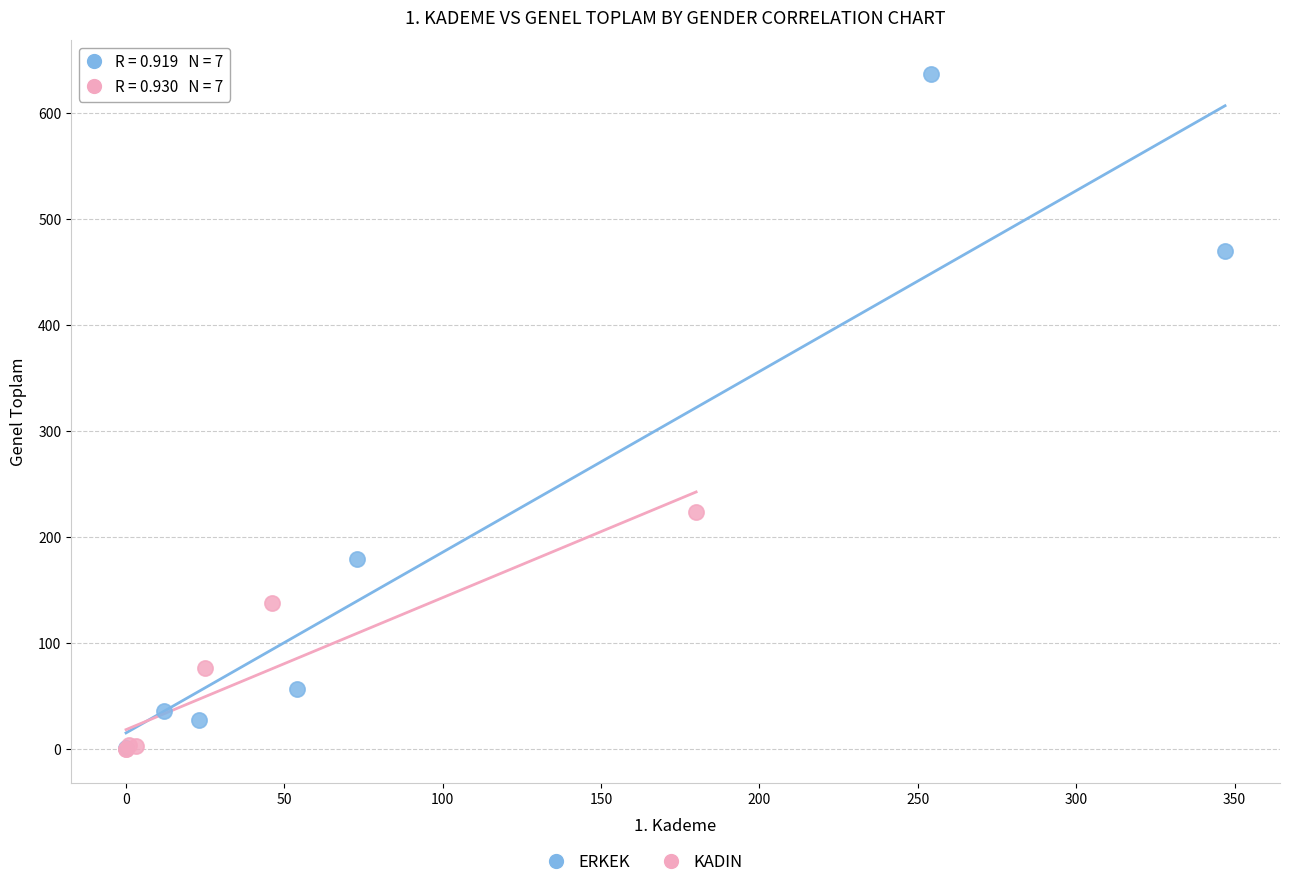

Which series reaches the maximum Y coordinate?

ERKEK